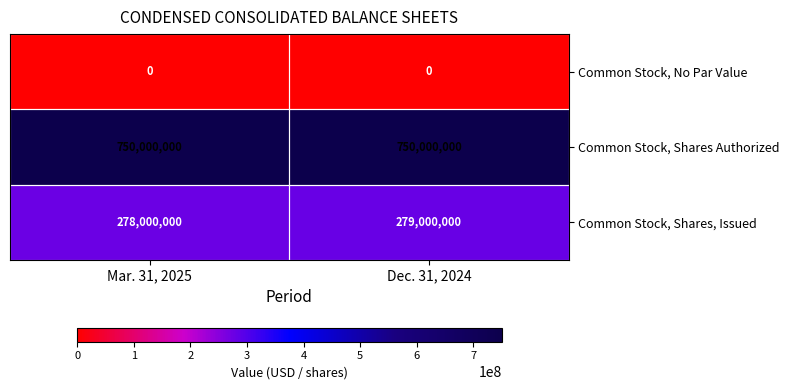

Is it true that Common Stock, No Par Value equals 0 at Dec. 31, 2024?

True